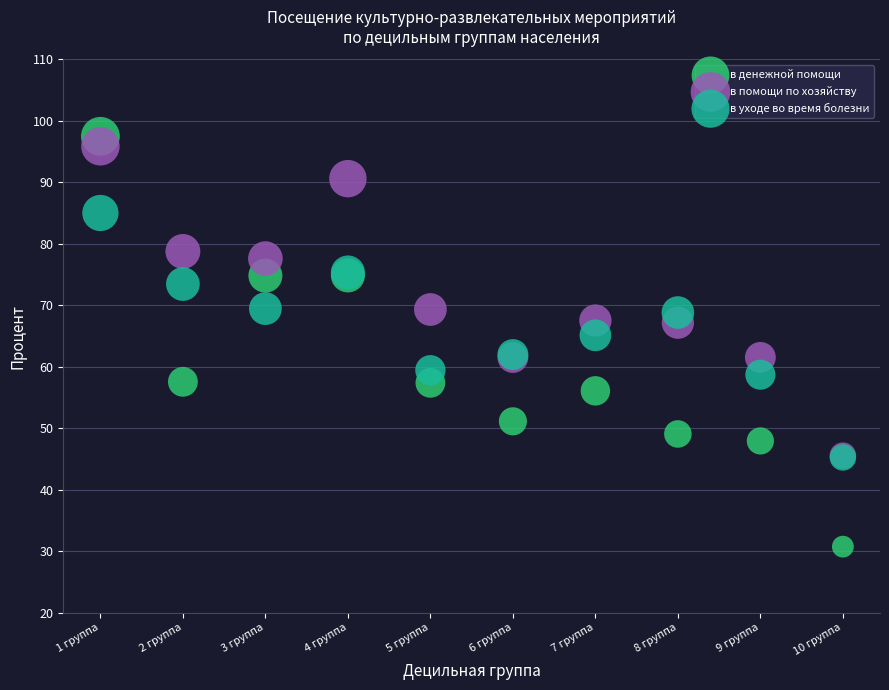

Which series contains the highest Y value?

в денежной помощи